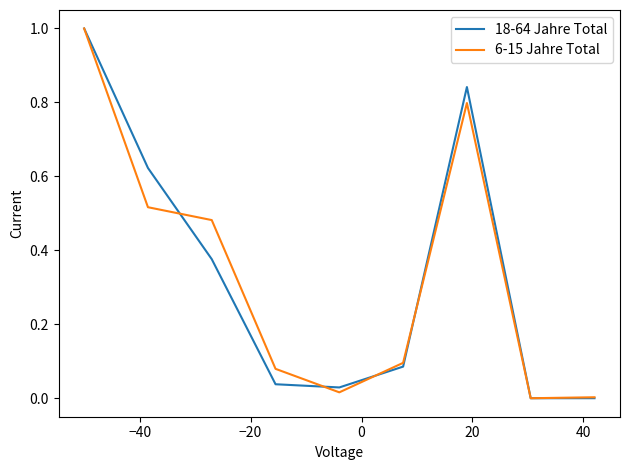

What is the highest value of the 18-64 Jahre Total series?

1.0